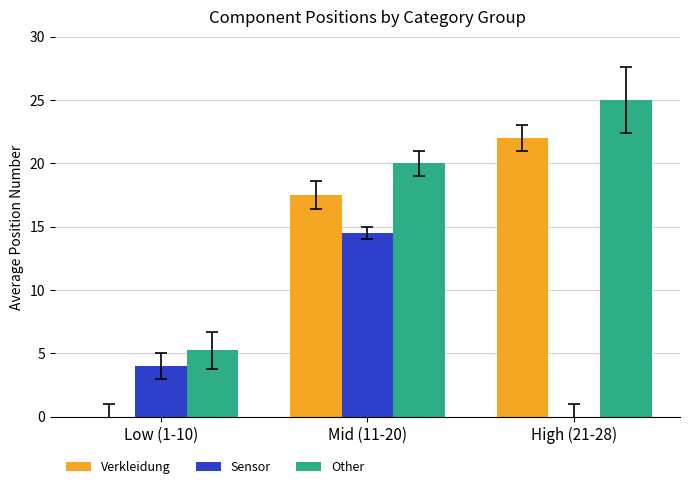

Is the value of Sensor at Low (1-10) greater than the value of Verkleidung at Mid (11-20)?

No